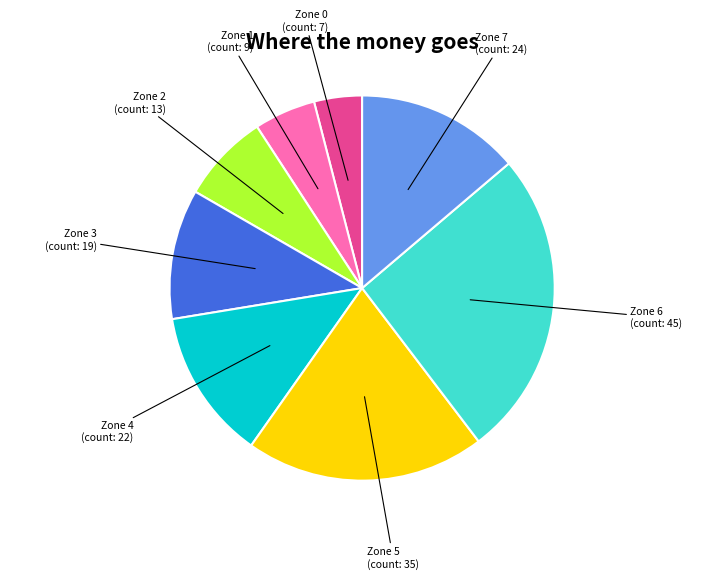

Is there a majority slice in this chart?

No